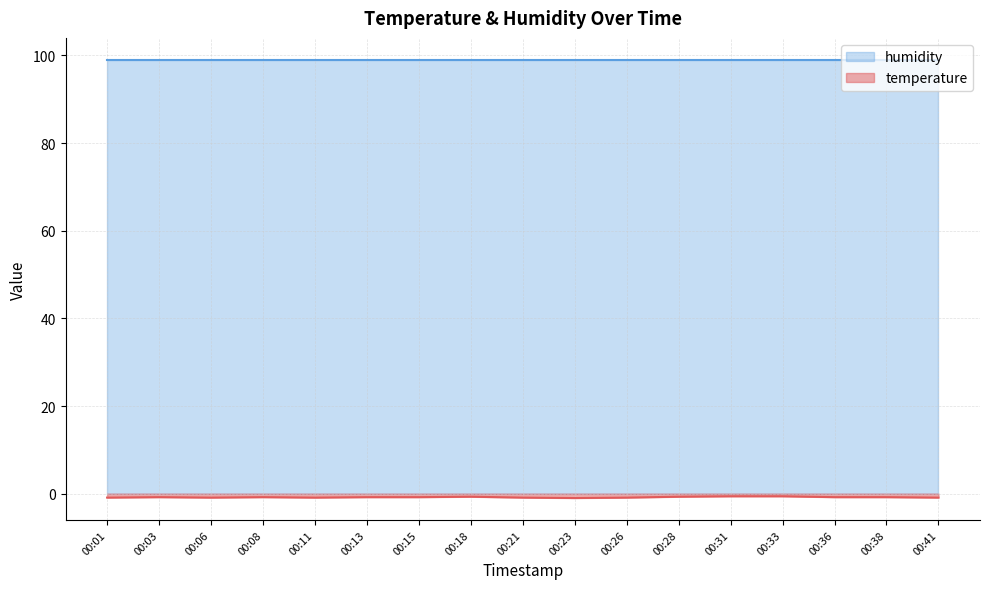

How many categories are shown in the chart?

17